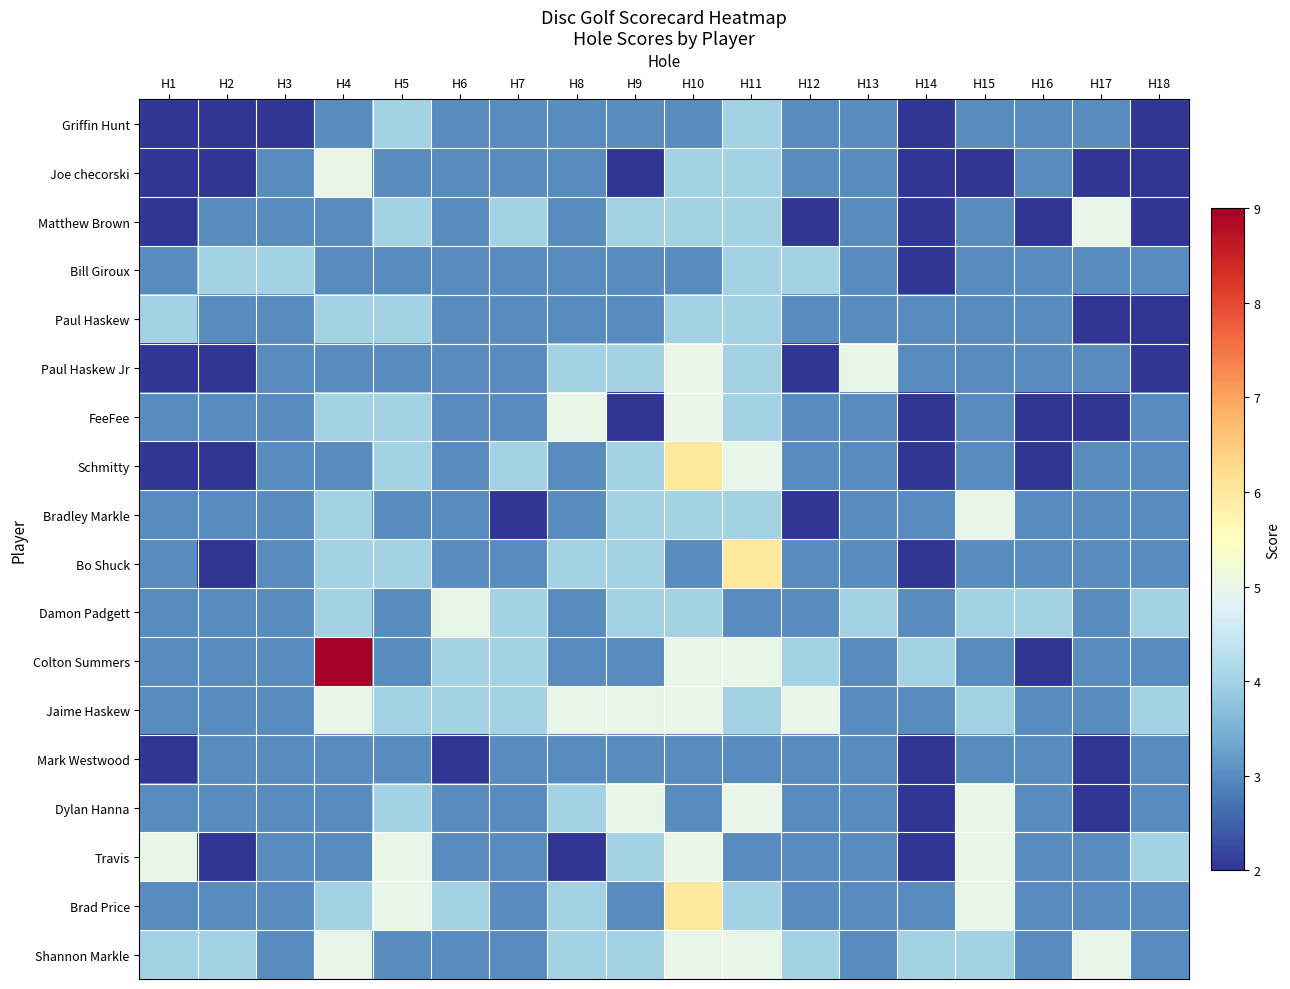

Reading left to right, extract all data points from this chart.

Griffin Hunt: H1=2	H2=2	H3=2	H4=3	H5=4	H6=3	H7=3	H8=3	H9=3	H10=3	H11=4	H12=3	H13=3	H14=2	H15=3	H16=3	H17=3	H18=2
Joe checorski: H1=2	H2=2	H3=3	H4=5	H5=3	H6=3	H7=3	H8=3	H9=2	H10=4	H11=4	H12=3	H13=3	H14=2	H15=2	H16=3	H17=2	H18=2
Matthew Brown: H1=2	H2=3	H3=3	H4=3	H5=4	H6=3	H7=4	H8=3	H9=4	H10=4	H11=4	H12=2	H13=3	H14=2	H15=3	H16=2	H17=5	H18=2
Bill Giroux: H1=3	H2=4	H3=4	H4=3	H5=3	H6=3	H7=3	H8=3	H9=3	H10=3	H11=4	H12=4	H13=3	H14=2	H15=3	H16=3	H17=3	H18=3
Paul Haskew: H1=4	H2=3	H3=3	H4=4	H5=4	H6=3	H7=3	H8=3	H9=3	H10=4	H11=4	H12=3	H13=3	H14=3	H15=3	H16=3	H17=2	H18=2
Paul Haskew Jr: H1=2	H2=2	H3=3	H4=3	H5=3	H6=3	H7=3	H8=4	H9=4	H10=5	H11=4	H12=2	H13=5	H14=3	H15=3	H16=3	H17=3	H18=2
FeeFee: H1=3	H2=3	H3=3	H4=4	H5=4	H6=3	H7=3	H8=5	H9=2	H10=5	H11=4	H12=3	H13=3	H14=2	H15=3	H16=2	H17=2	H18=3
Schmitty: H1=2	H2=2	H3=3	H4=3	H5=4	H6=3	H7=4	H8=3	H9=4	H10=6	H11=5	H12=3	H13=3	H14=2	H15=3	H16=2	H17=3	H18=3
Bradley Markle: H1=3	H2=3	H3=3	H4=4	H5=3	H6=3	H7=2	H8=3	H9=4	H10=4	H11=4	H12=2	H13=3	H14=3	H15=5	H16=3	H17=3	H18=3
Bo Shuck: H1=3	H2=2	H3=3	H4=4	H5=4	H6=3	H7=3	H8=4	H9=4	H10=3	H11=6	H12=3	H13=3	H14=2	H15=3	H16=3	H17=3	H18=3
Damon Padgett: H1=3	H2=3	H3=3	H4=4	H5=3	H6=5	H7=4	H8=3	H9=4	H10=4	H11=3	H12=3	H13=4	H14=3	H15=4	H16=4	H17=3	H18=4
Colton Summers: H1=3	H2=3	H3=3	H4=9	H5=3	H6=4	H7=4	H8=3	H9=3	H10=5	H11=5	H12=4	H13=3	H14=4	H15=3	H16=2	H17=3	H18=3
Jaime Haskew: H1=3	H2=3	H3=3	H4=5	H5=4	H6=4	H7=4	H8=5	H9=5	H10=5	H11=4	H12=5	H13=3	H14=3	H15=4	H16=3	H17=3	H18=4
Mark Westwood: H1=2	H2=3	H3=3	H4=3	H5=3	H6=2	H7=3	H8=3	H9=3	H10=3	H11=3	H12=3	H13=3	H14=2	H15=3	H16=3	H17=2	H18=3
Dylan Hanna: H1=3	H2=3	H3=3	H4=3	H5=4	H6=3	H7=3	H8=4	H9=5	H10=3	H11=5	H12=3	H13=3	H14=2	H15=5	H16=3	H17=2	H18=3
Travis: H1=5	H2=2	H3=3	H4=3	H5=5	H6=3	H7=3	H8=2	H9=4	H10=5	H11=3	H12=3	H13=3	H14=2	H15=5	H16=3	H17=3	H18=4
Brad Price: H1=3	H2=3	H3=3	H4=4	H5=5	H6=4	H7=3	H8=4	H9=3	H10=6	H11=4	H12=3	H13=3	H14=3	H15=5	H16=3	H17=3	H18=3
Shannon Markle: H1=4	H2=4	H3=3	H4=5	H5=3	H6=3	H7=3	H8=4	H9=4	H10=5	H11=5	H12=4	H13=3	H14=4	H15=4	H16=3	H17=5	H18=3